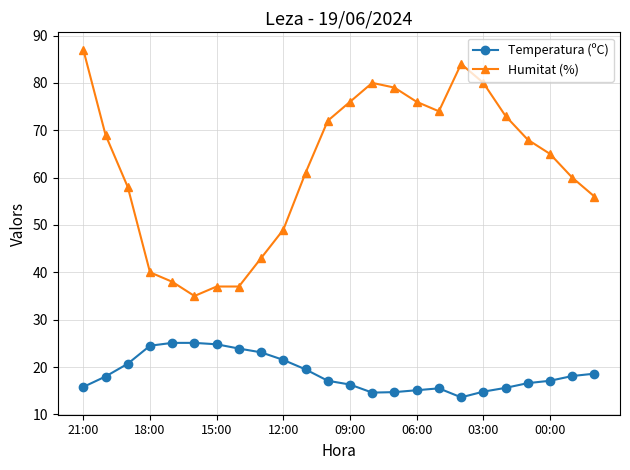

What is the difference between the maximum and minimum values in the Temperatura (ºC) series?

11.5